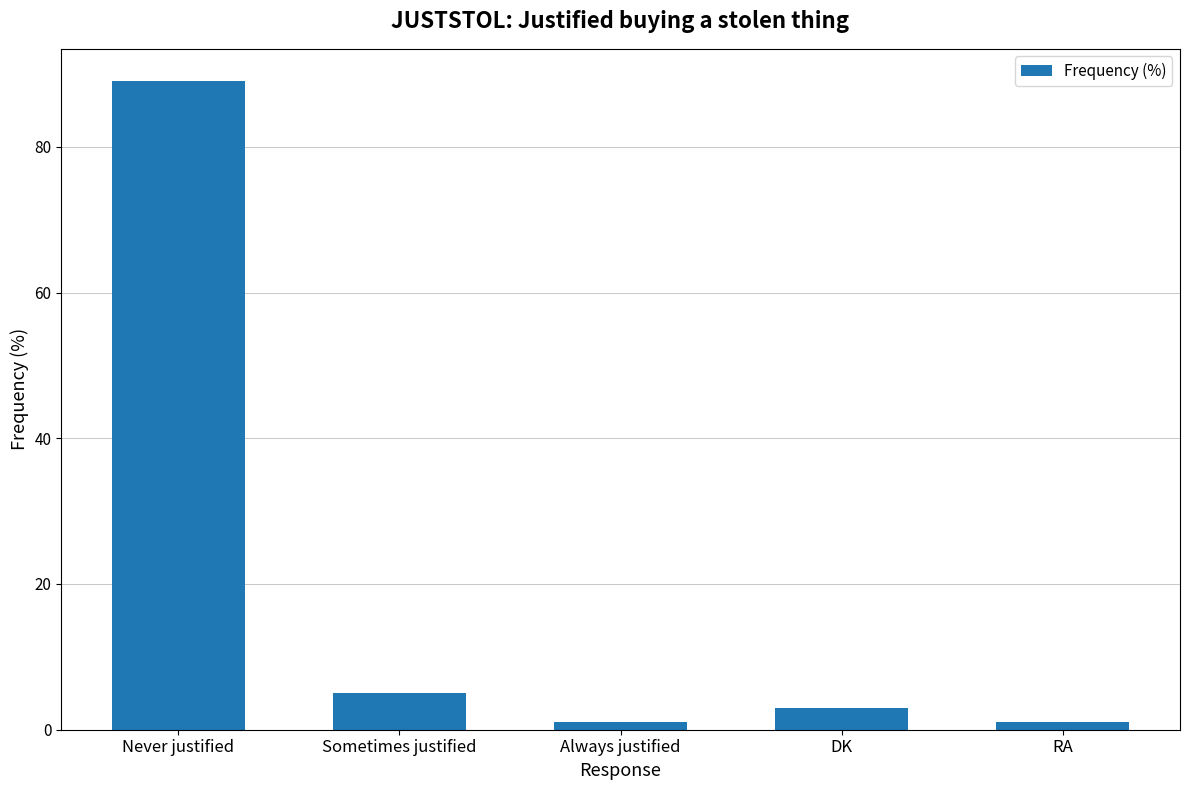

How many values are below 3?

2